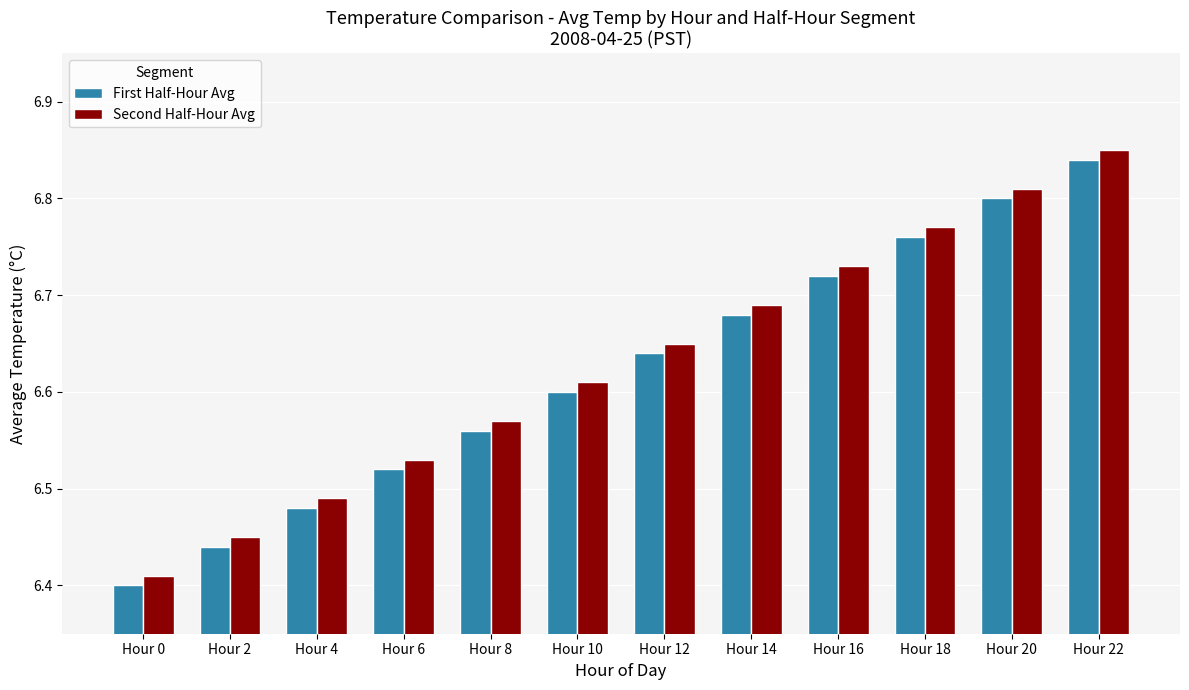

At which category is the sum across all series the highest?

Hour 22